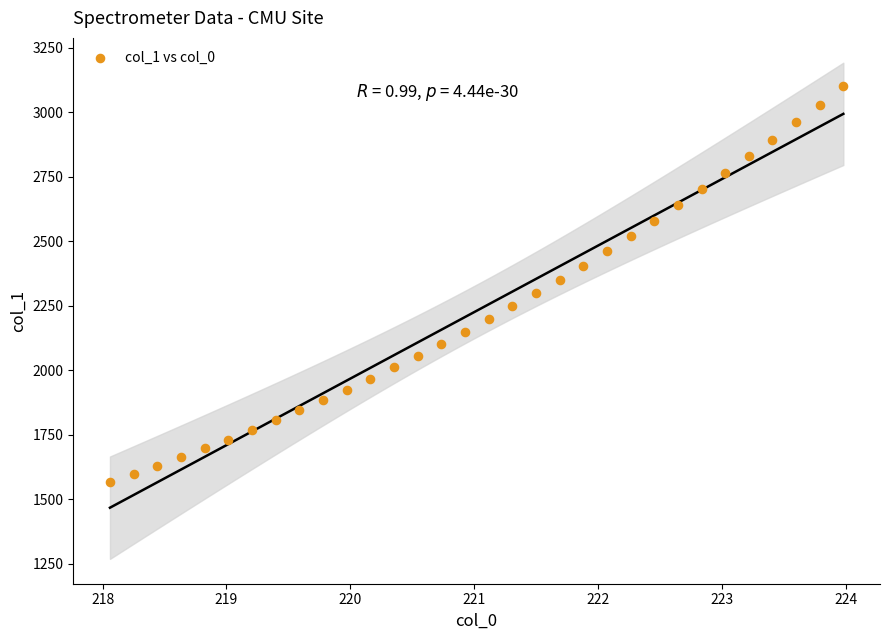

What is the range of Y values (max minus min)?

1532.5